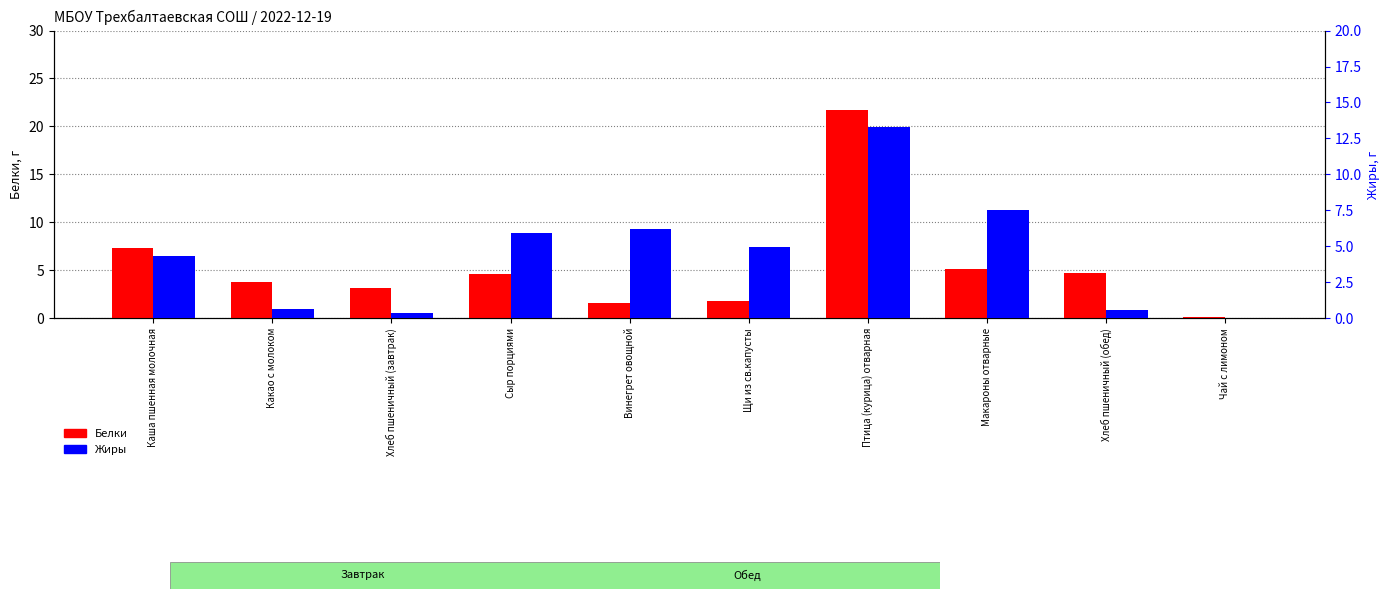

What is the average value of the Белки series?

5.4